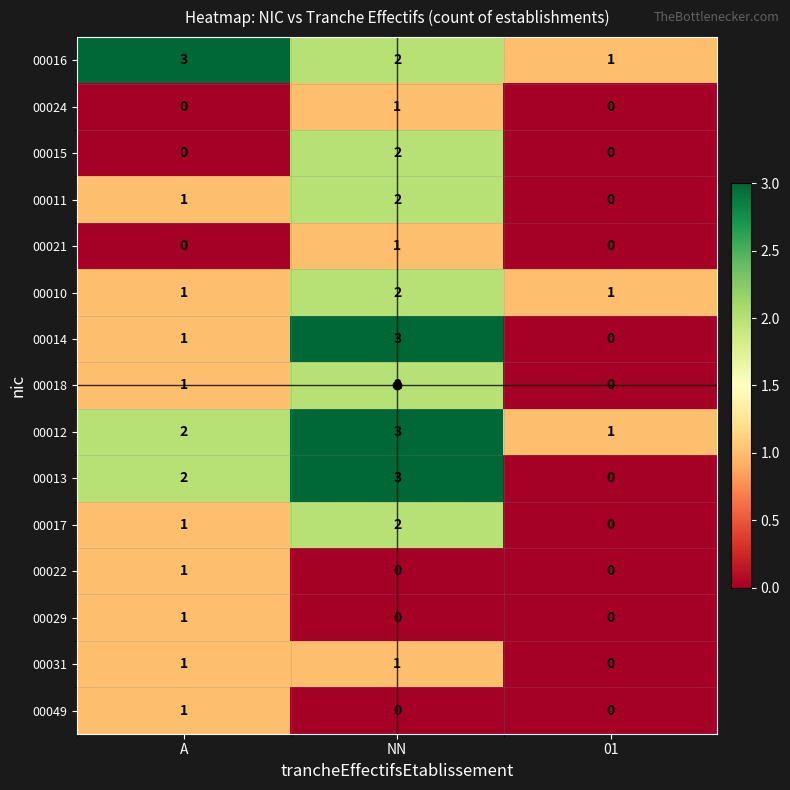

Rank the categories by 00013 value from highest to lowest.

NN, A, 01